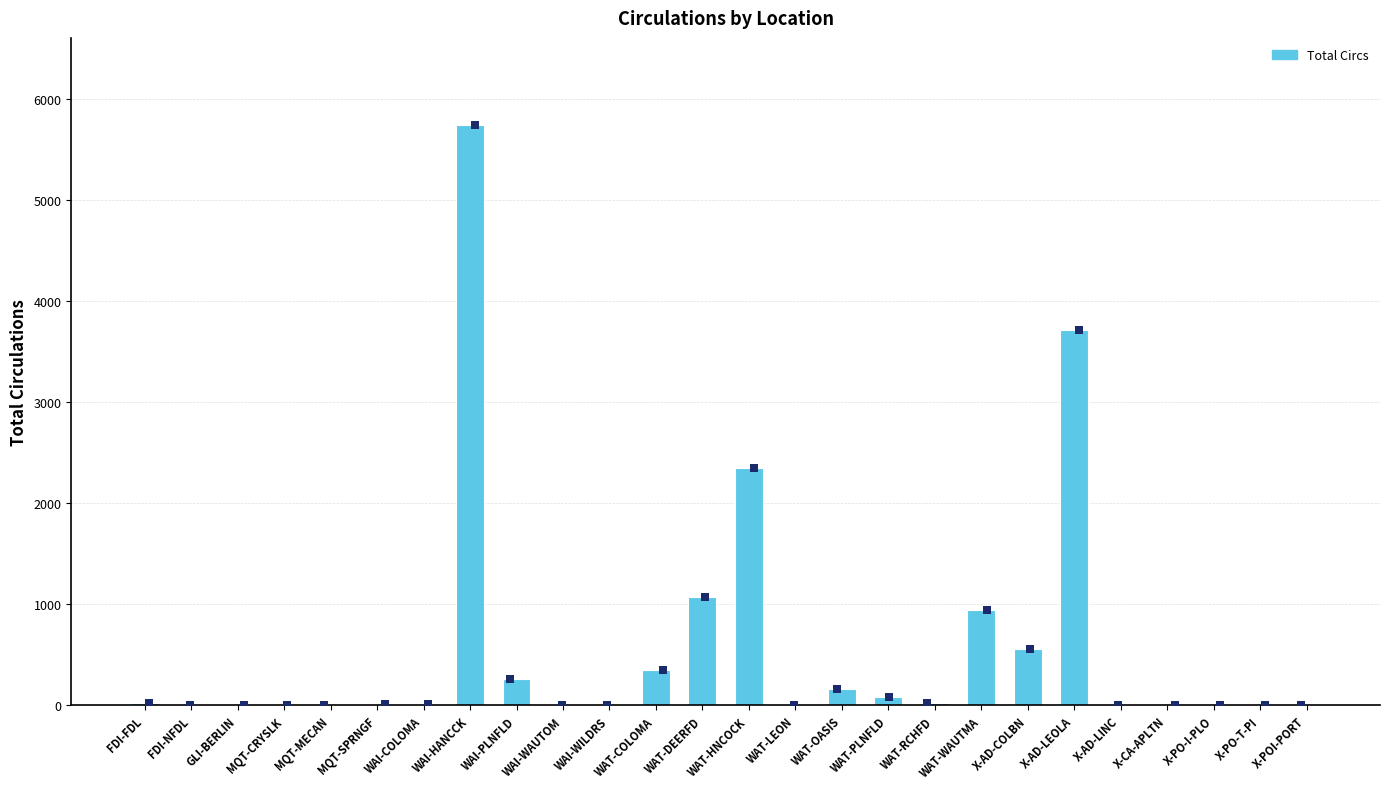

What is the ratio of the value at FDI-NFDL to the value at GLI-BERLIN?

1.0